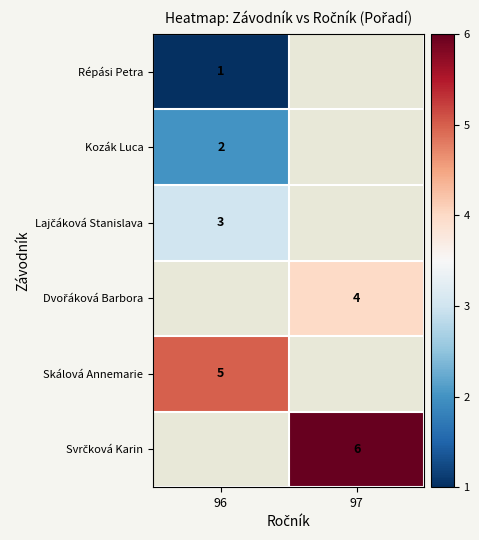

Count the number of data series in this chart.

6